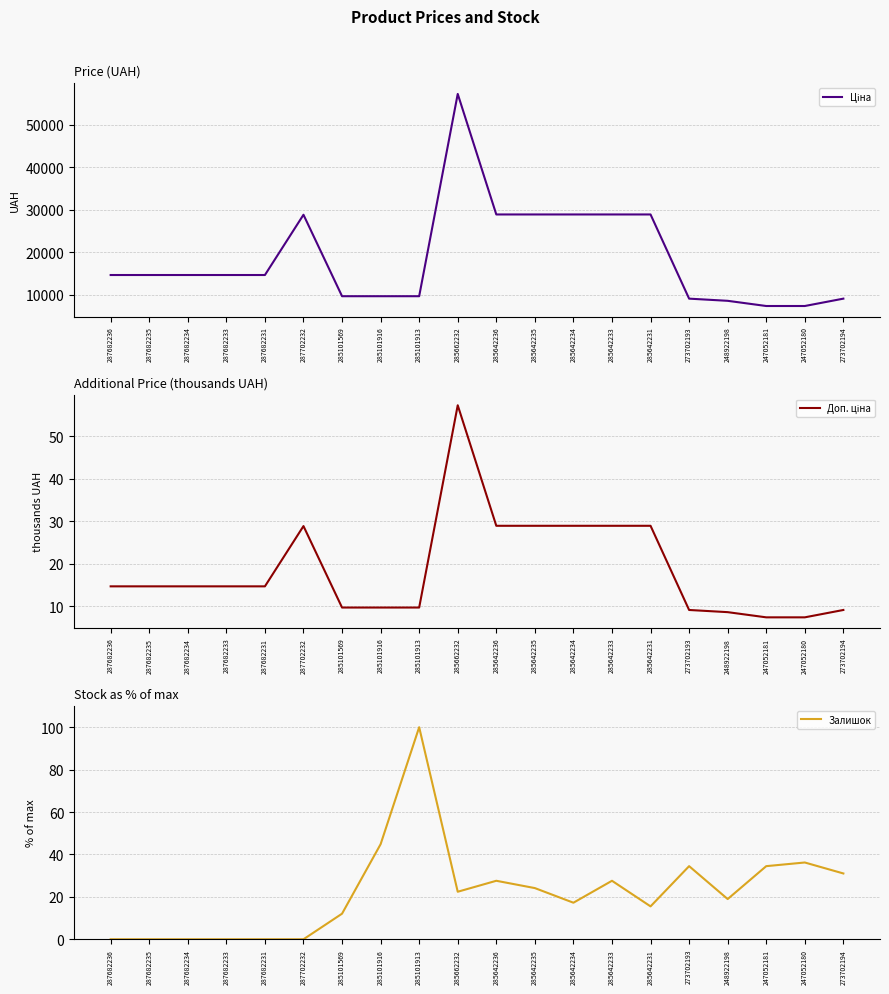

Reading left to right, what are all the values shown in this chart?

Ціна: 287682236=14649.6	287682235=14649.6	287682234=14649.6	287682233=14649.6	287682231=14649.6	287702232=28821.8	285101569=9664.7	285101916=9664.7	285101913=9664.7	285662232=57235.5	285642236=28890.3	285642235=28890.3	285642234=28890.3	285642233=28890.3	285642231=28890.3	273702193=9092.0	248922198=8581.1	247052181=7360.2	247052180=7360.2	273702194=9092.0
Доп. ціна: 287682236=14.6	287682235=14.6	287682234=14.6	287682233=14.6	287682231=14.6	287702232=28.8	285101569=9.7	285101916=9.7	285101913=9.7	285662232=57.2	285642236=28.9	285642235=28.9	285642234=28.9	285642233=28.9	285642231=28.9	273702193=9.1	248922198=8.6	247052181=7.4	247052180=7.4	273702194=9.1
Залишок: 287682236=0.0	287682235=0.0	287682234=0.0	287682233=0.0	287682231=0.0	287702232=0.0	285101569=12.1	285101916=44.8	285101913=100.0	285662232=22.4	285642236=27.6	285642235=24.1	285642234=17.2	285642233=27.6	285642231=15.5	273702193=34.5	248922198=19.0	247052181=34.5	247052180=36.2	273702194=31.0